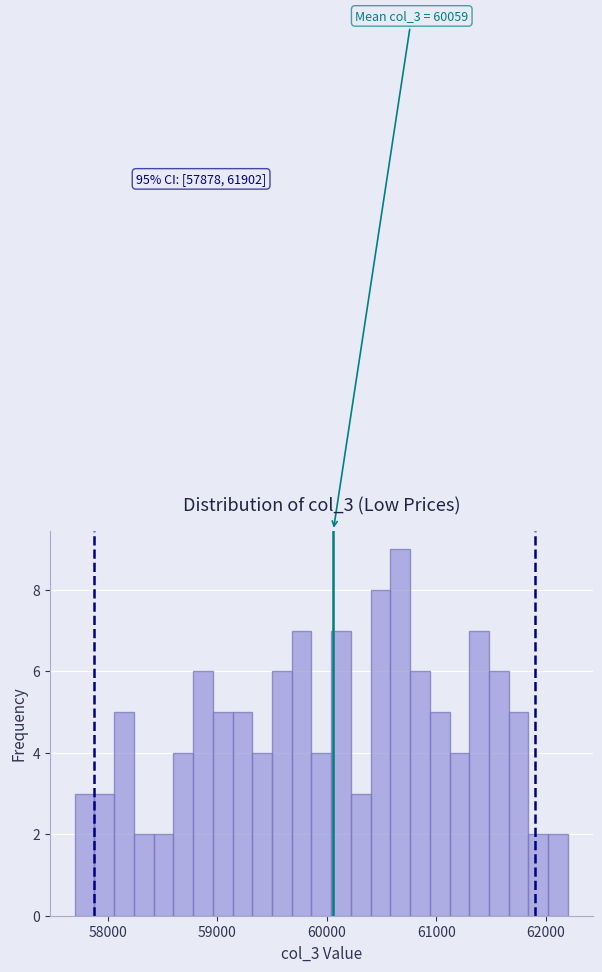

Read against the x-axis, roughly where is the centre of the tallest bar?

60700